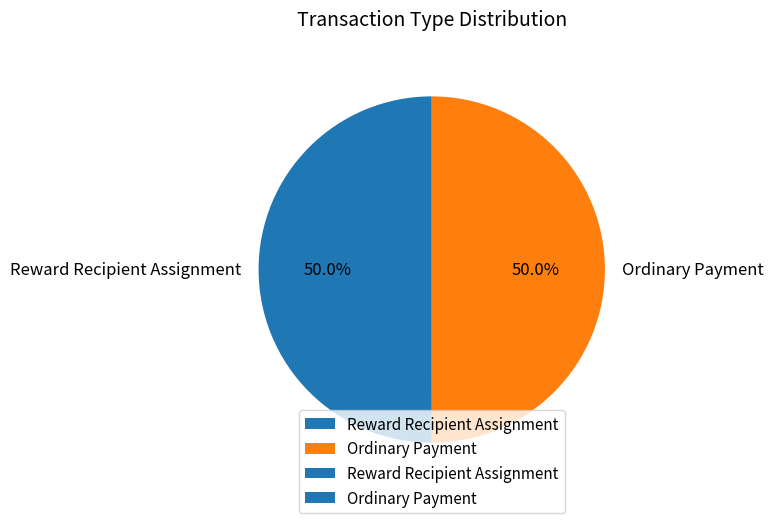

Approximately how many times larger is the value at Reward Recipient Assignment compared to Ordinary Payment?

1.0